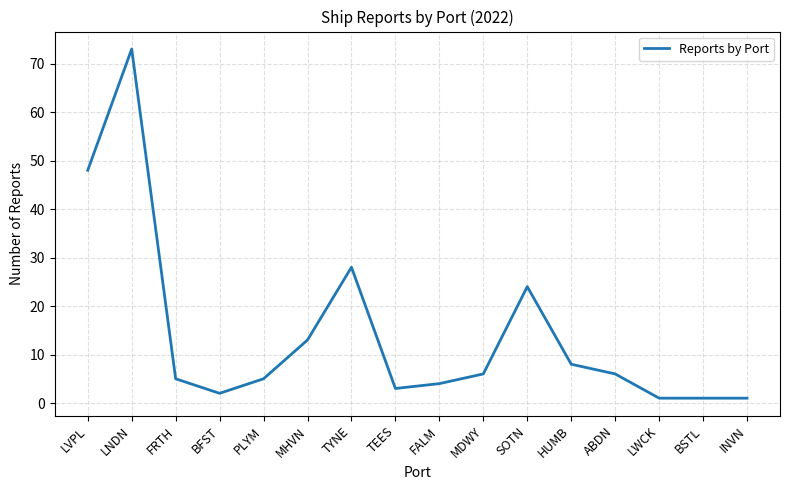

Where is the data nearest to the value 37?

TYNE